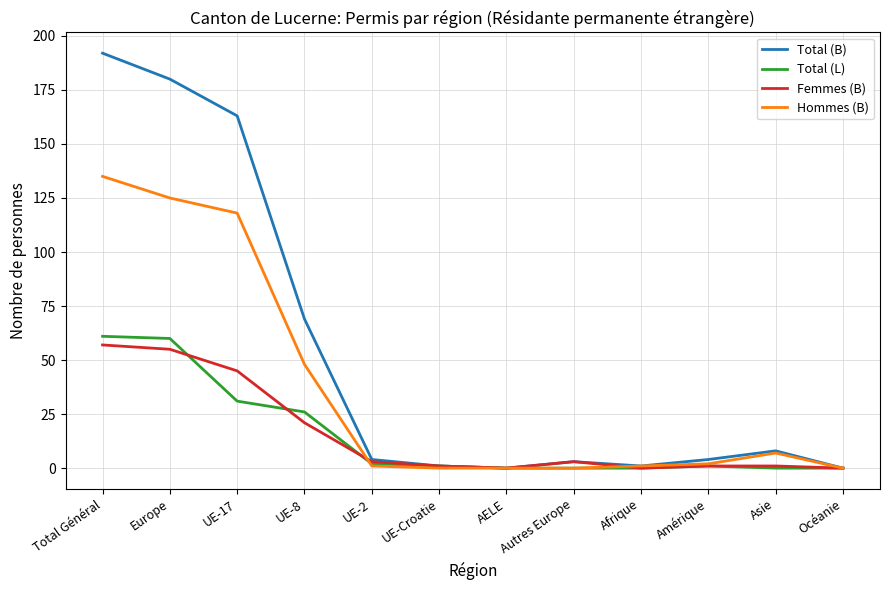

At which label does Hommes (B) reach its peak?

Total Général